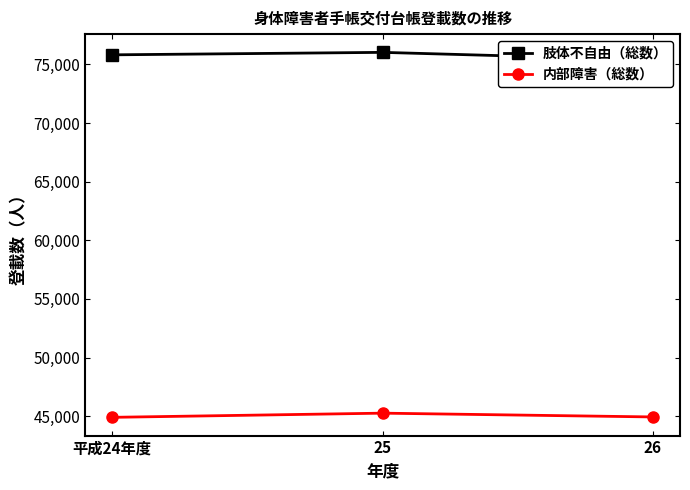

Where is 内部障害（総数） nearest to the value 45088?

26